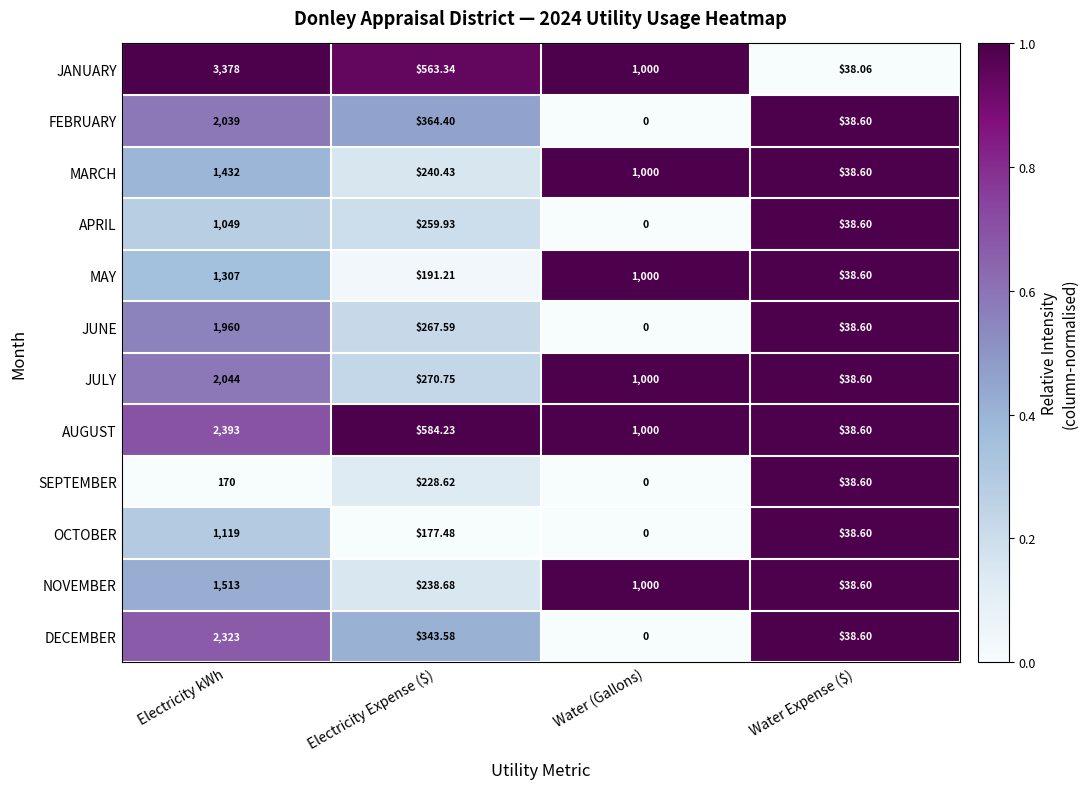

How many categories are shown in the chart?

4